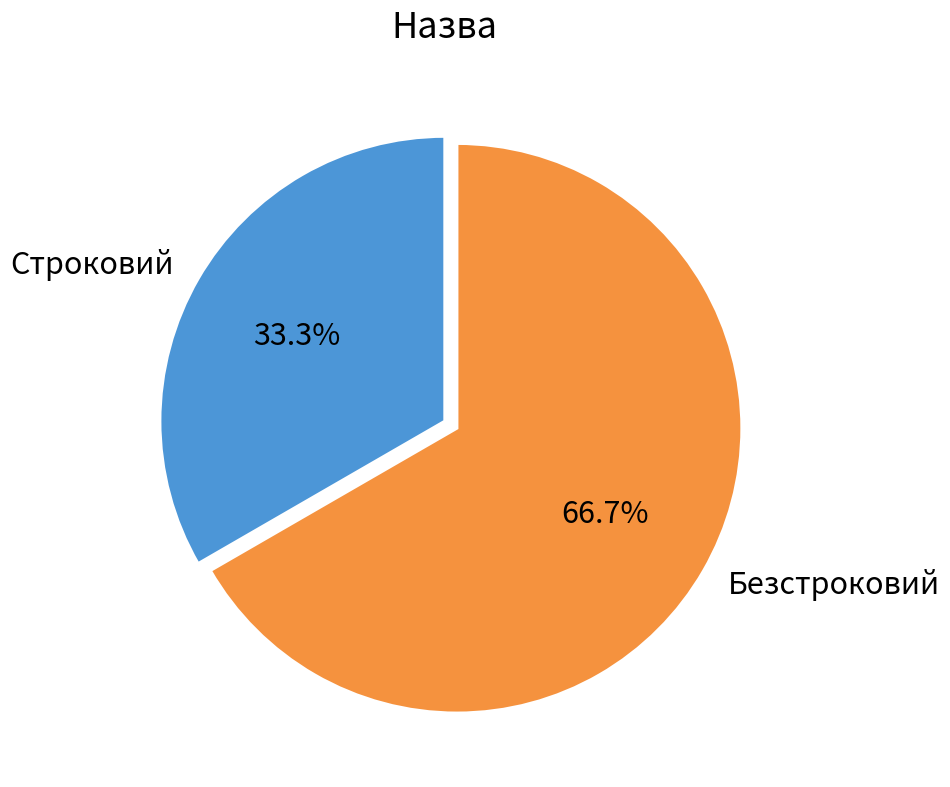

Which slice represents more than half of the pie?

Безстроковий